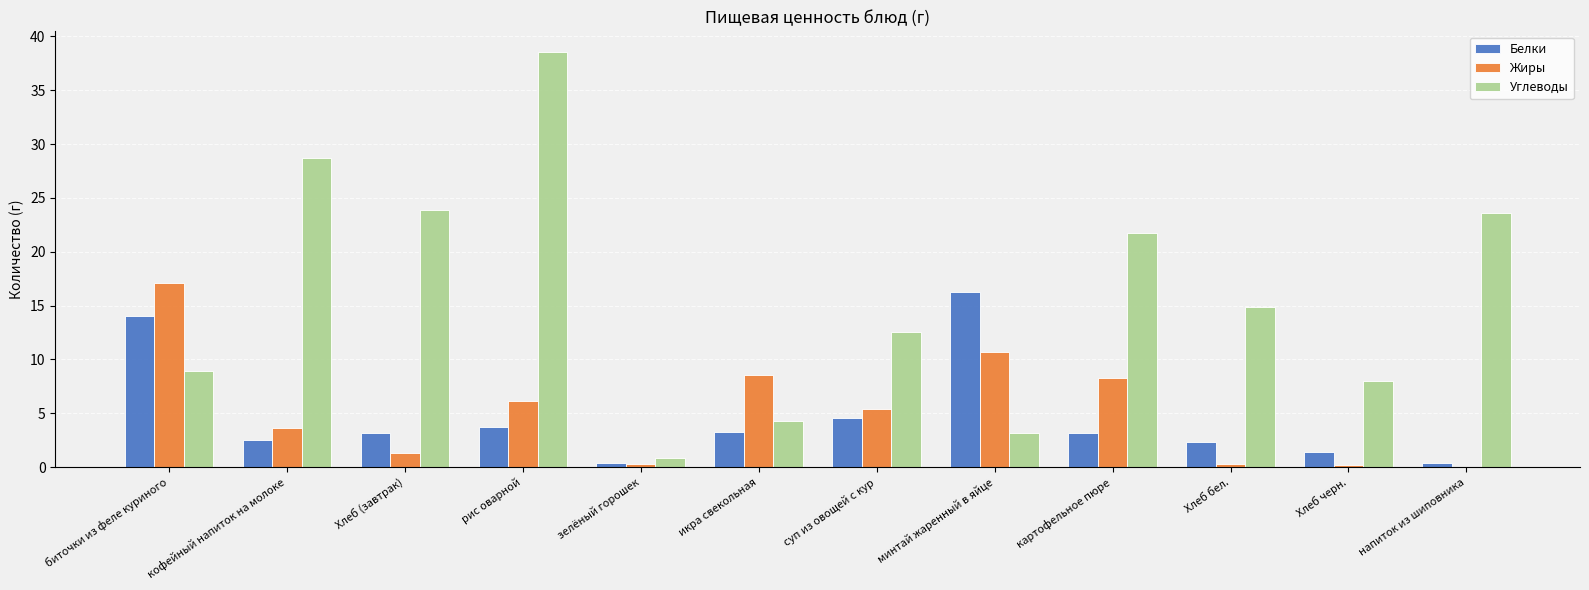

At which label is Углеводы closest to 19?

картофельное пюре